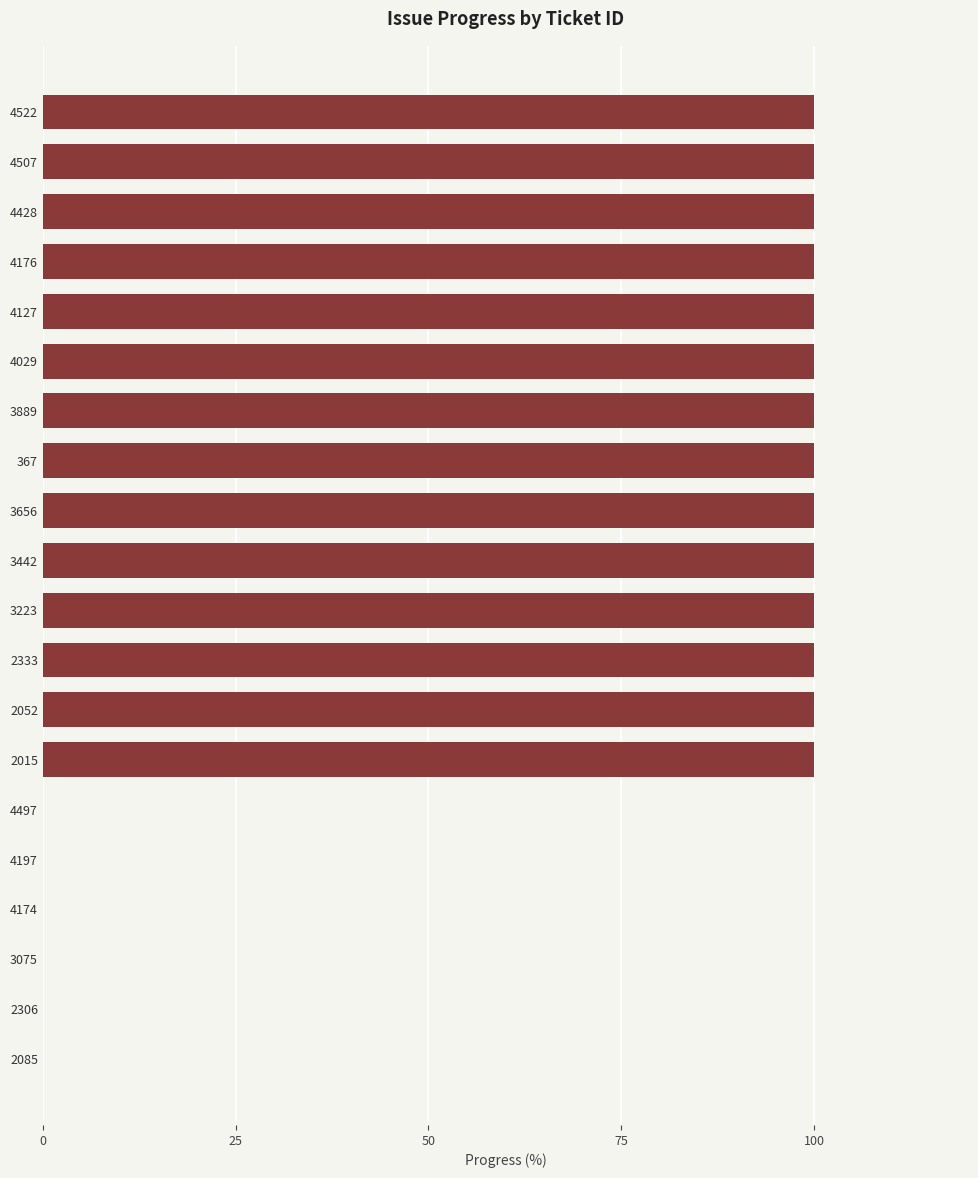

What is the maximum value shown in the chart?

100